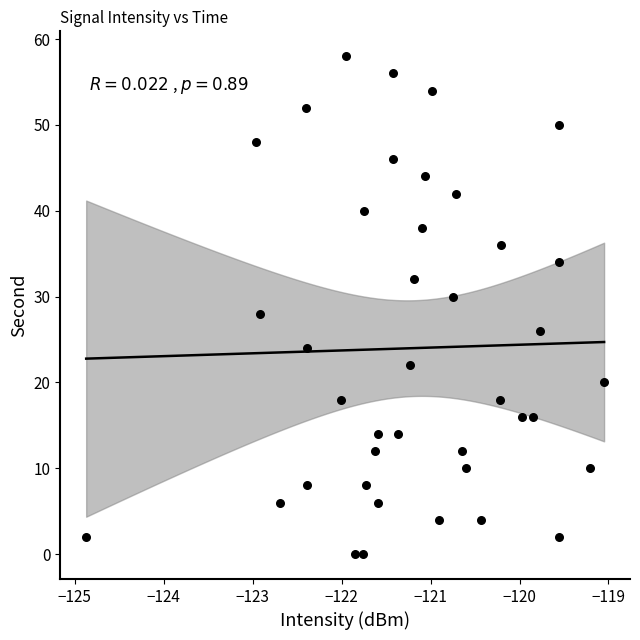

What is the range of Y values (max minus min)?

58